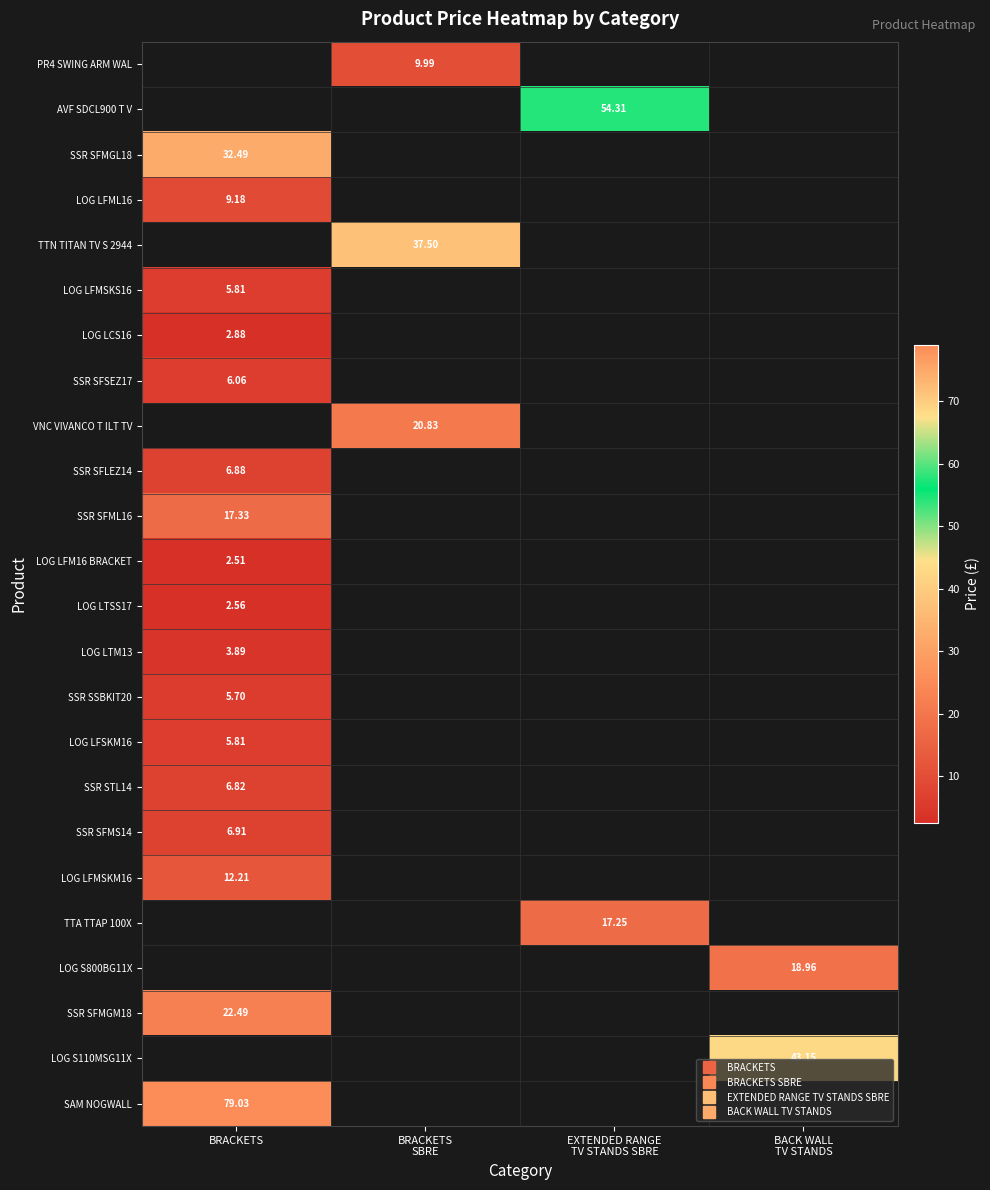

Where is SAM NOGWALL nearest to the value 79?

BRACKETS